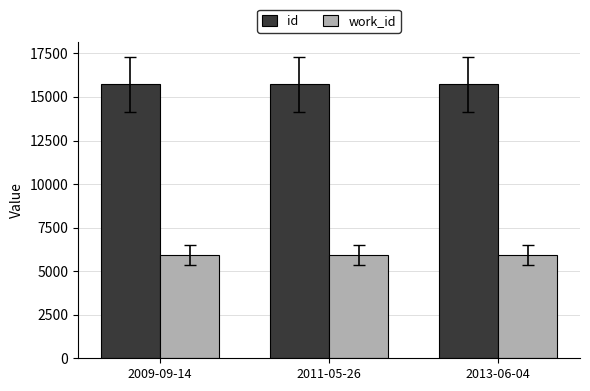

What is the sum of the id values at 2009-09-14 and 2011-05-26?

31460